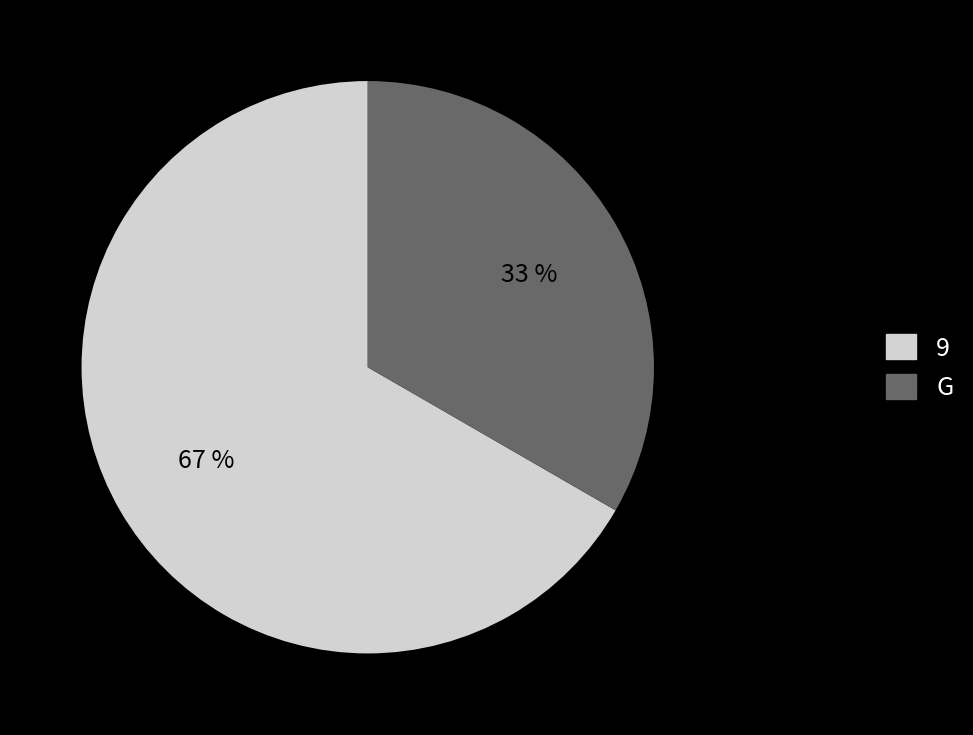

True or false: 9 accounts for 67% of the total.

True